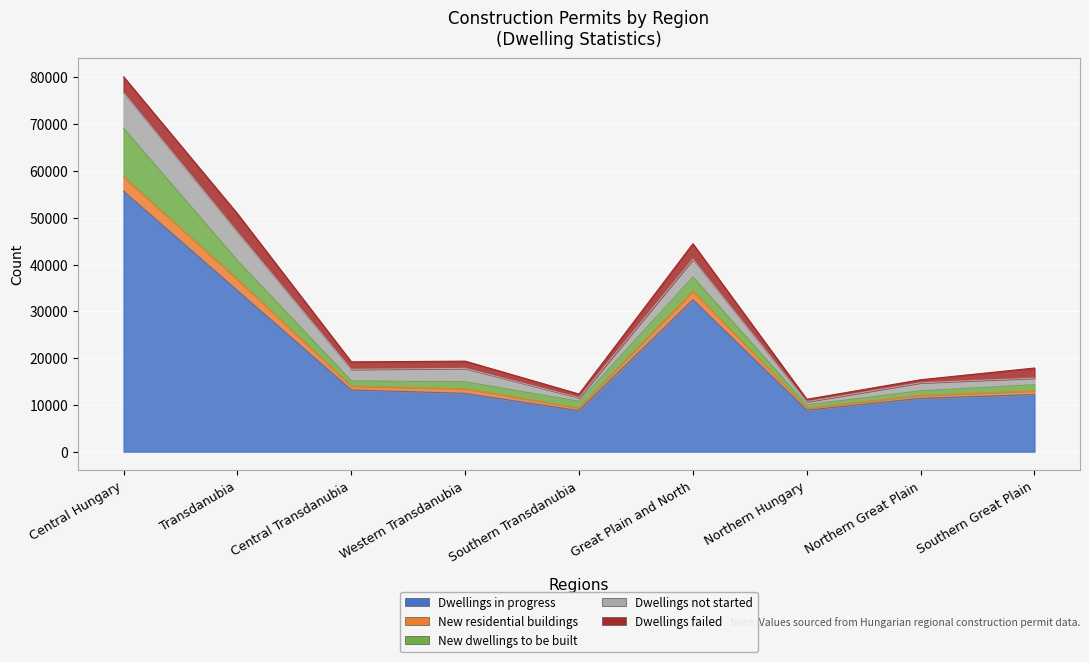

Where is Dwellings not started nearest to the value 4155?

5